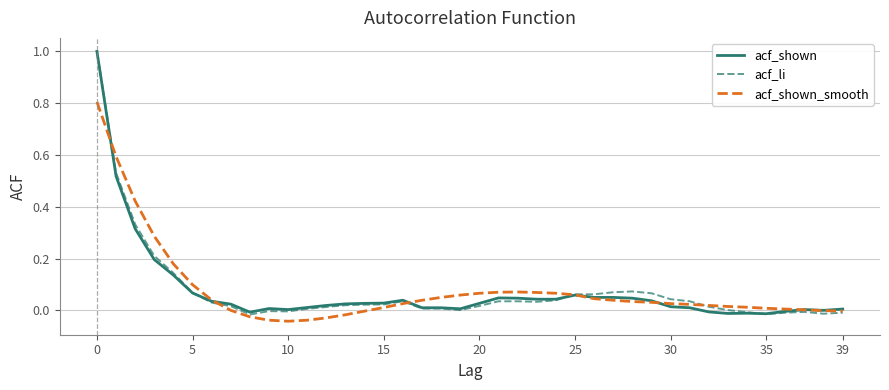

What is the maximum value for acf_shown_smooth?

0.8